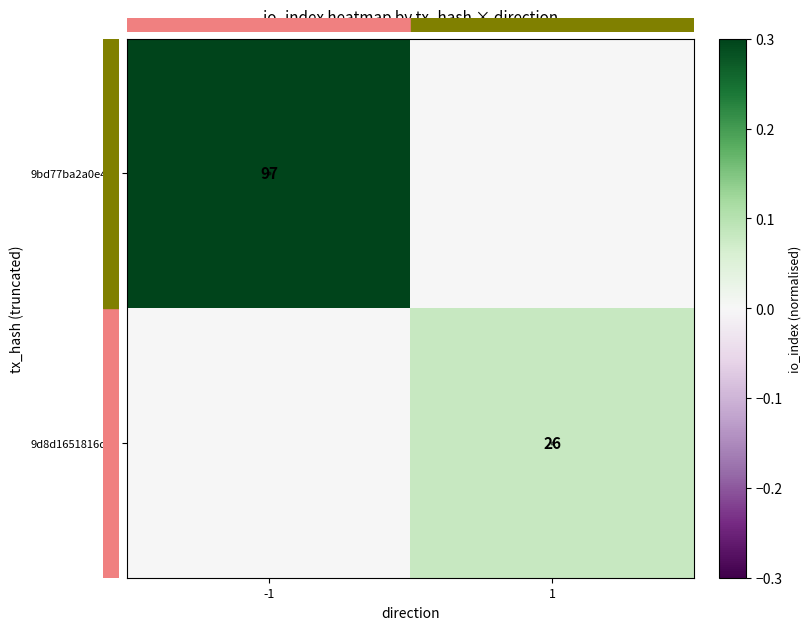

The value of 9bd77ba2a0e4… at -1 is 39. True or false?

False